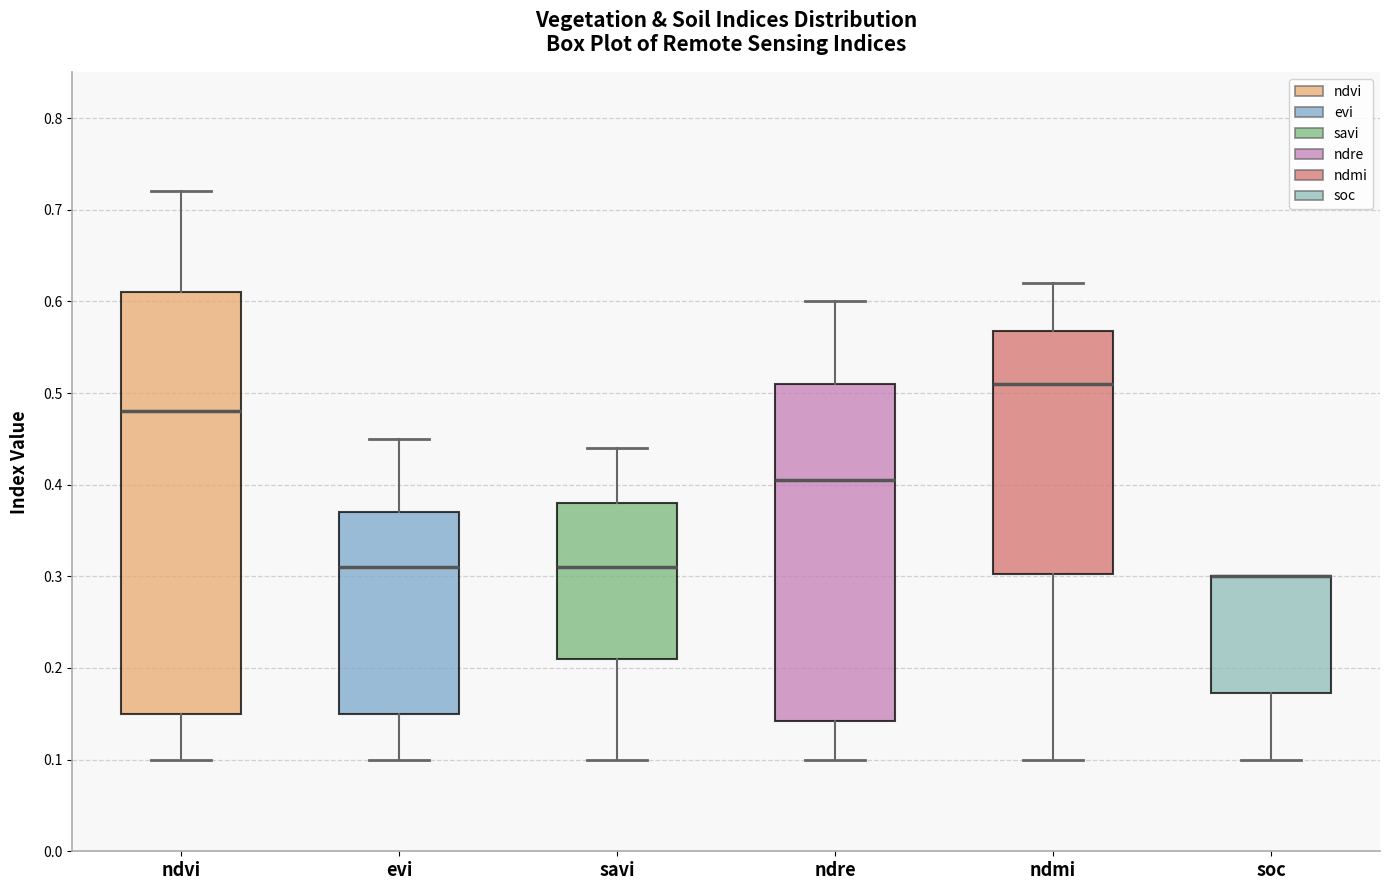

Where does the upper whisker of the box for ndvi end on the y-axis? The values are not printed on the chart, so give them approximately, as read against the axis.

0.72